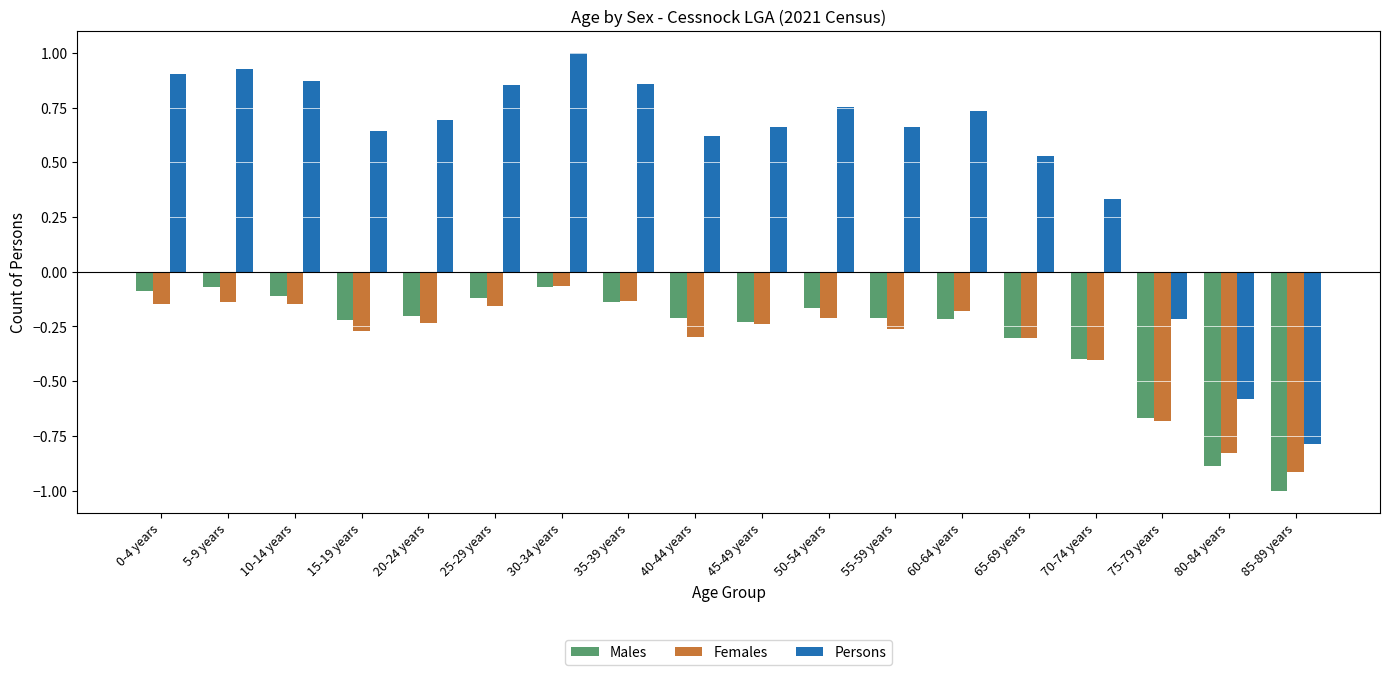

Which series has the largest total across all categories?

Persons